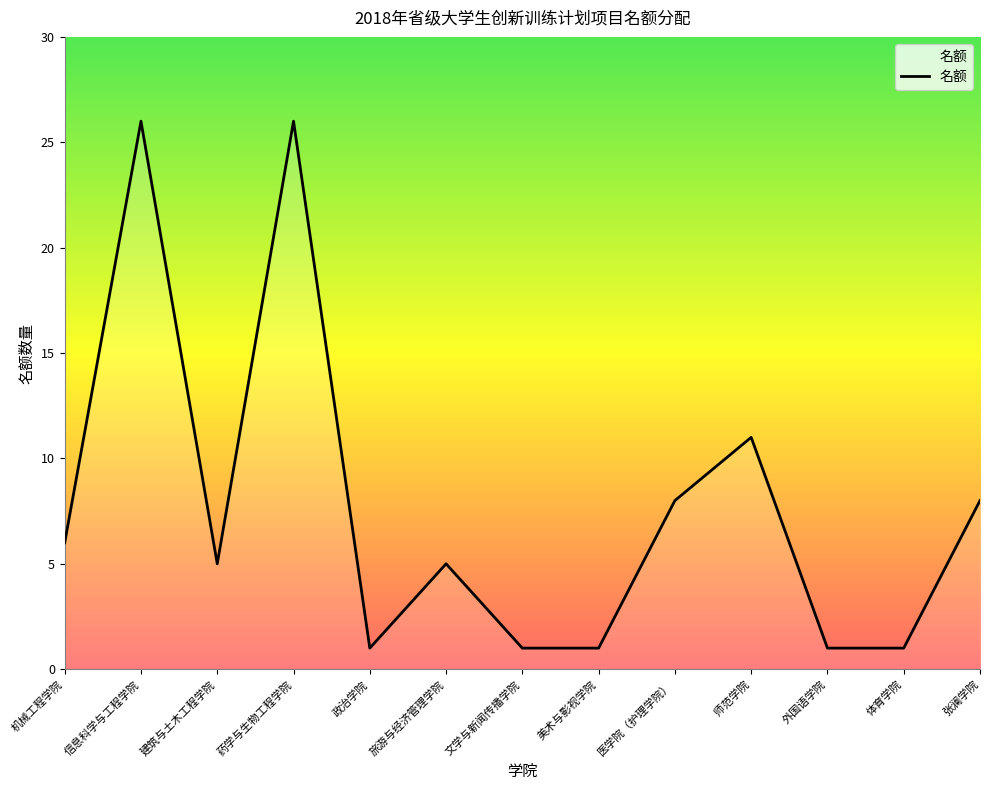

What is the difference between the values at 美术与影视学院 and 医学院（护理学院）?

7